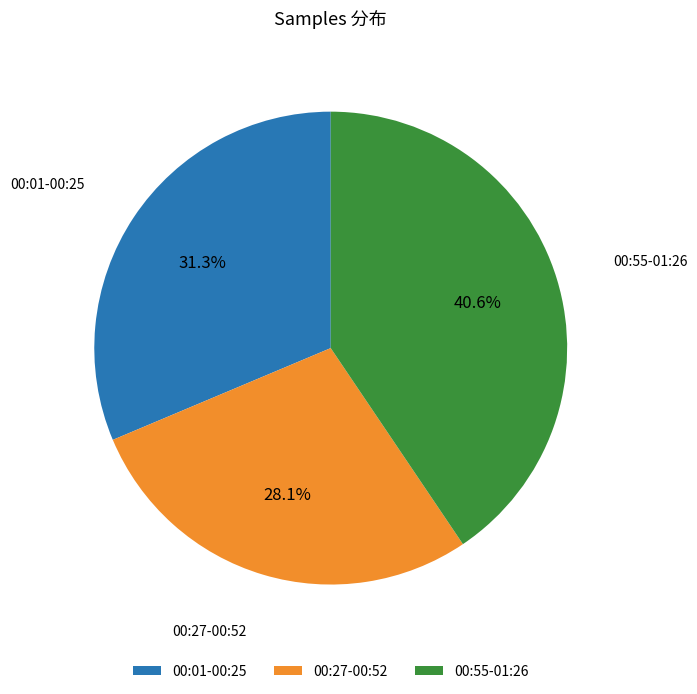

How many segments does this pie chart have?

3